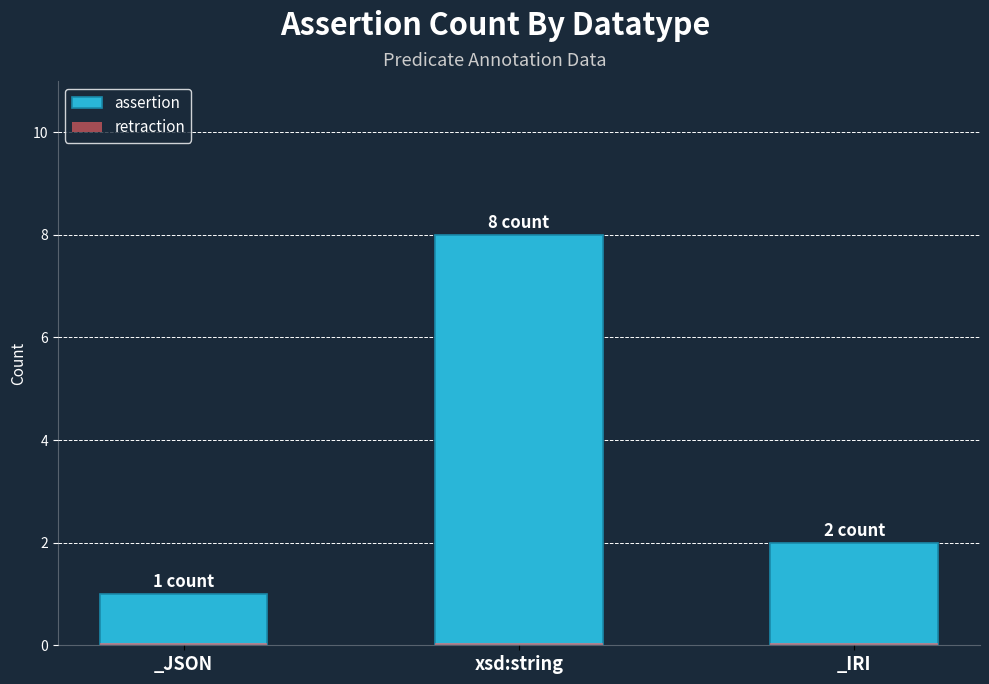

Reading left to right, what are all the values shown in this chart?

assertion: _JSON=1.0	xsd:string=8.0	_IRI=2.0
retraction: _JSON=0.1	xsd:string=0.1	_IRI=0.1